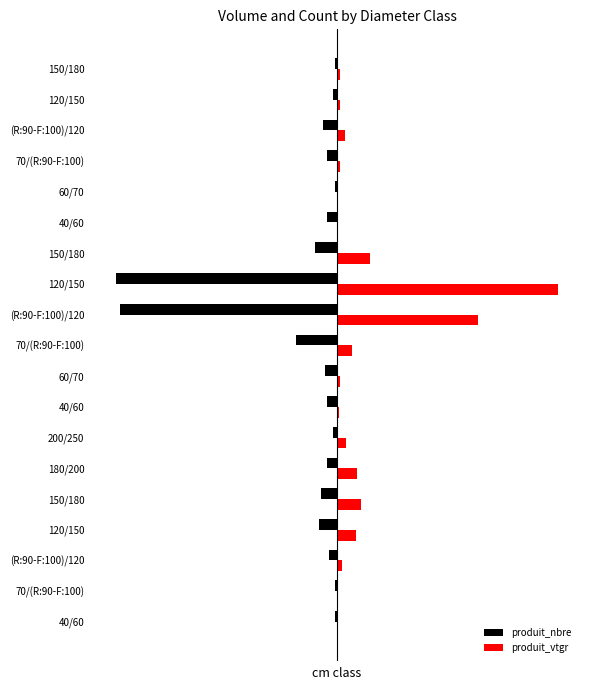

What are all the series names shown in the legend?

produit_nbre, produit_vtgr